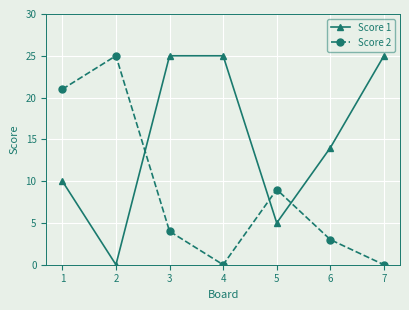

How many interior local valleys does the Score 1 series have?

2